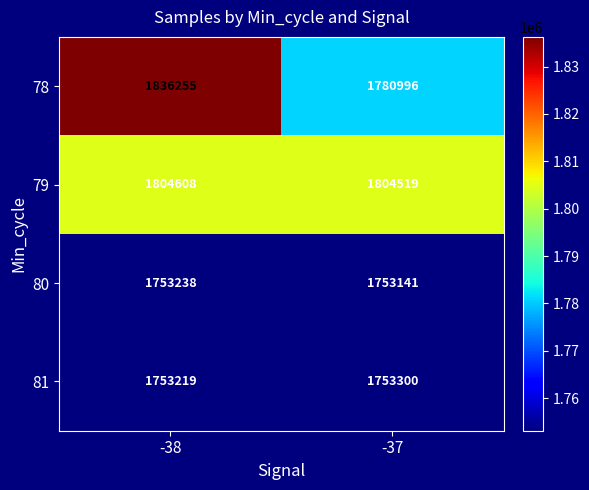

Which series has the largest total across all categories?

78